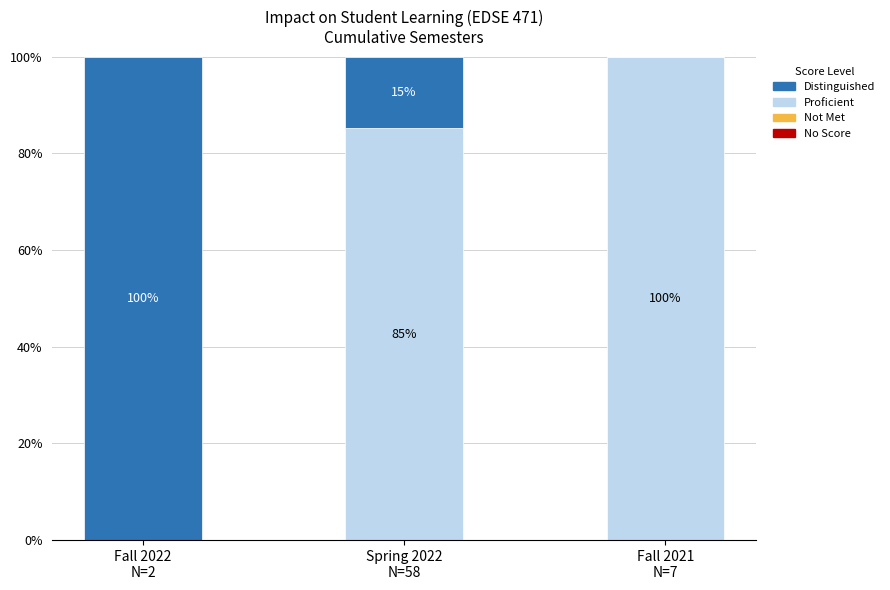

Are the bars grouped side by side (vs. stacked)?

No